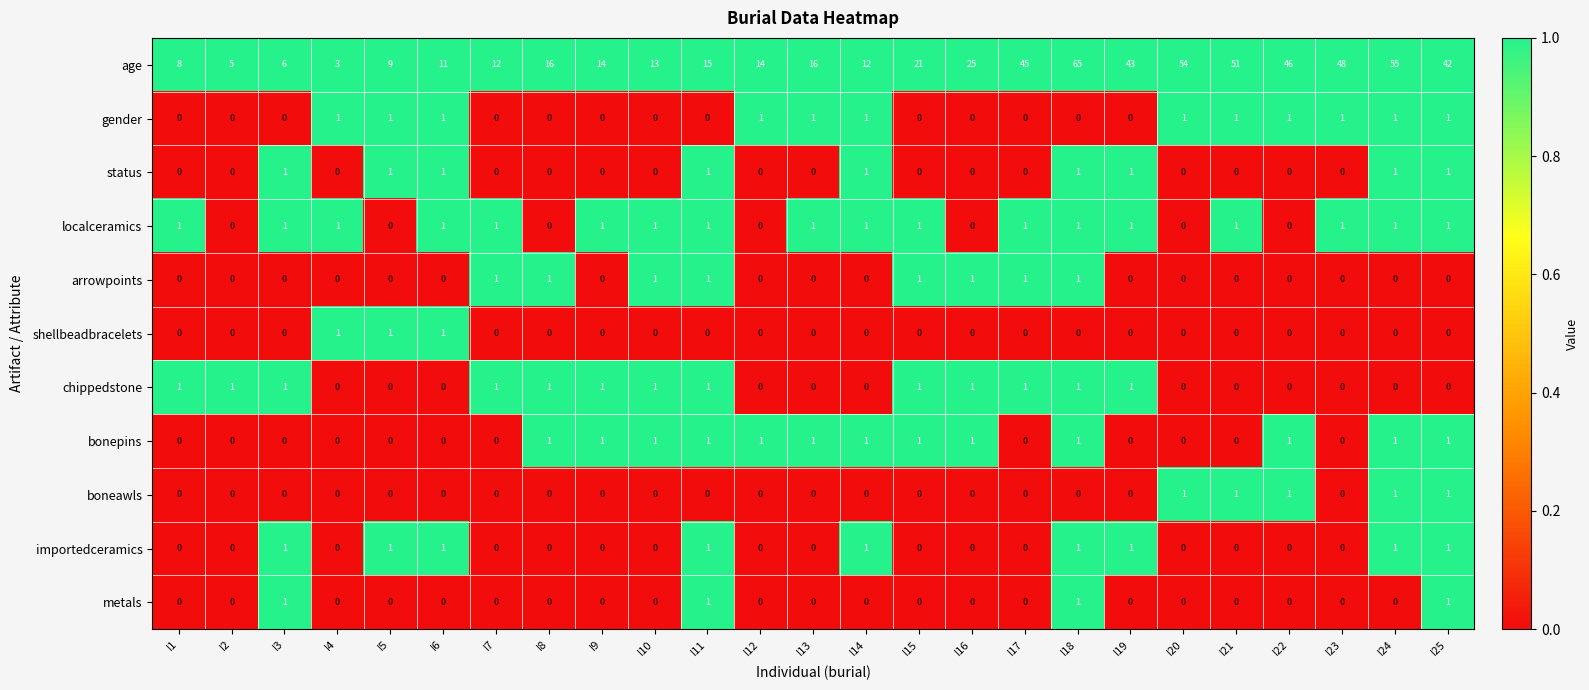

How many arrowpoints values are between 0 and 1?

25